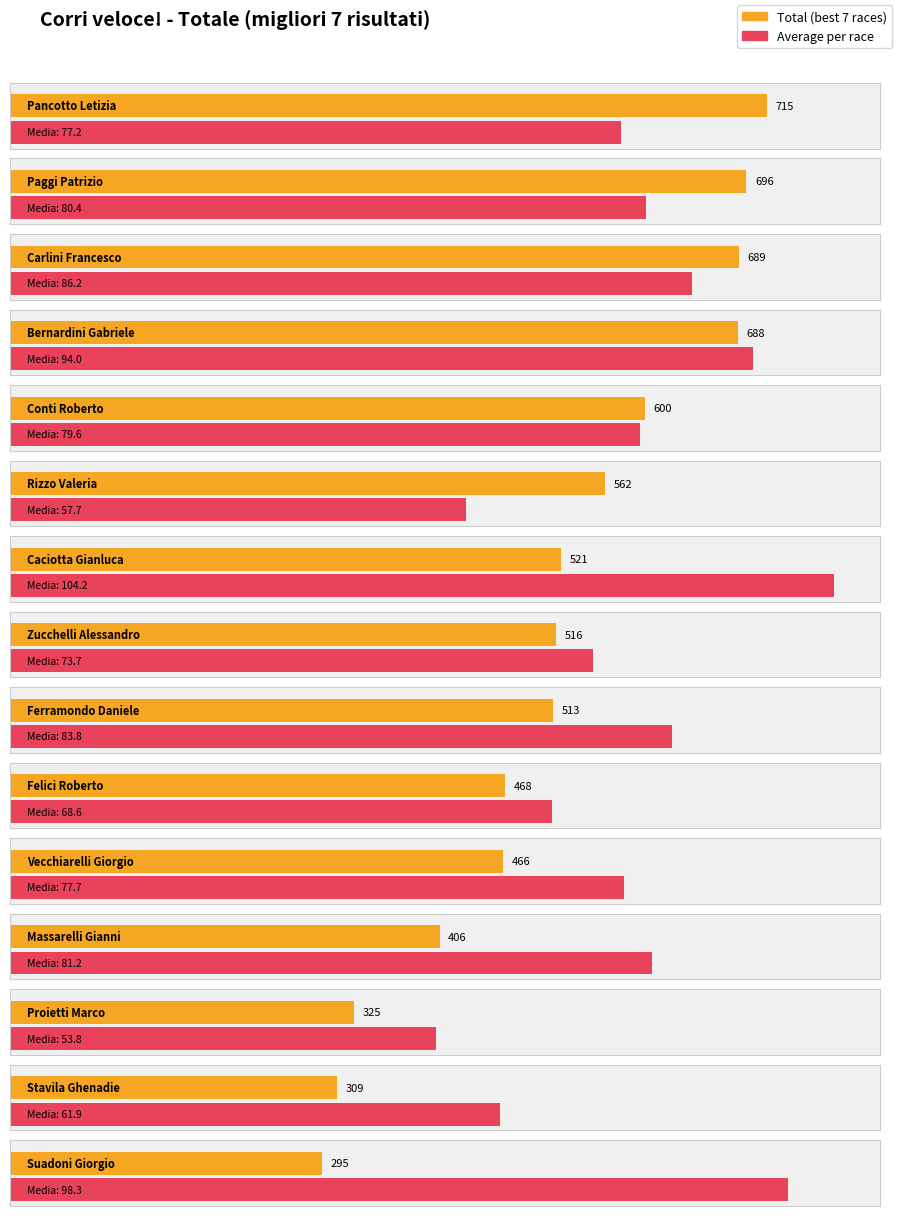

What is the label of the 2nd bar from the left?

Paggi Patrizio